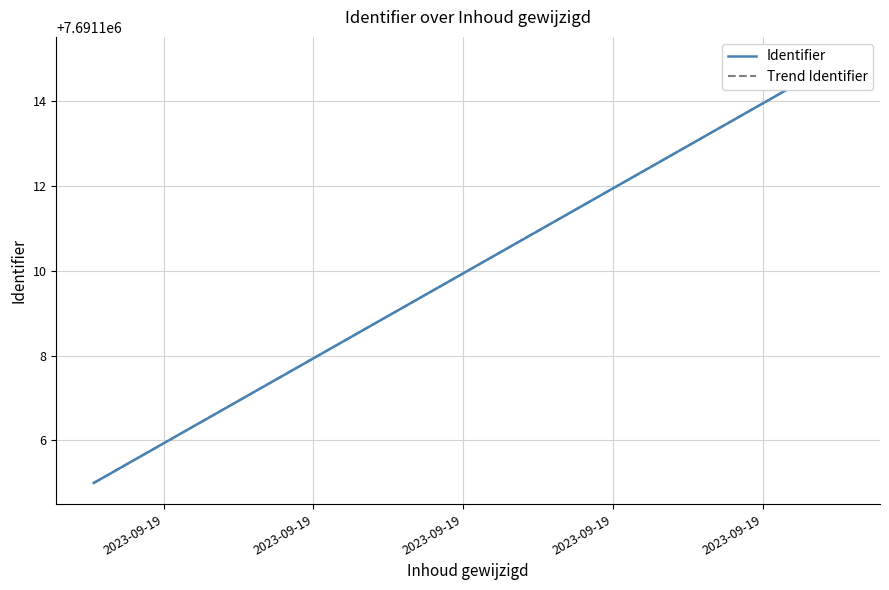

What is the sum of all Identifier values?

46146660.0